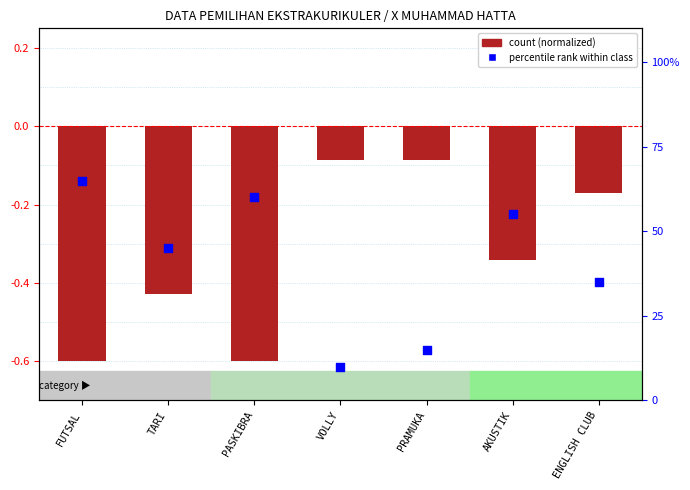

Which series has the largest total across all categories?

percentile rank within class